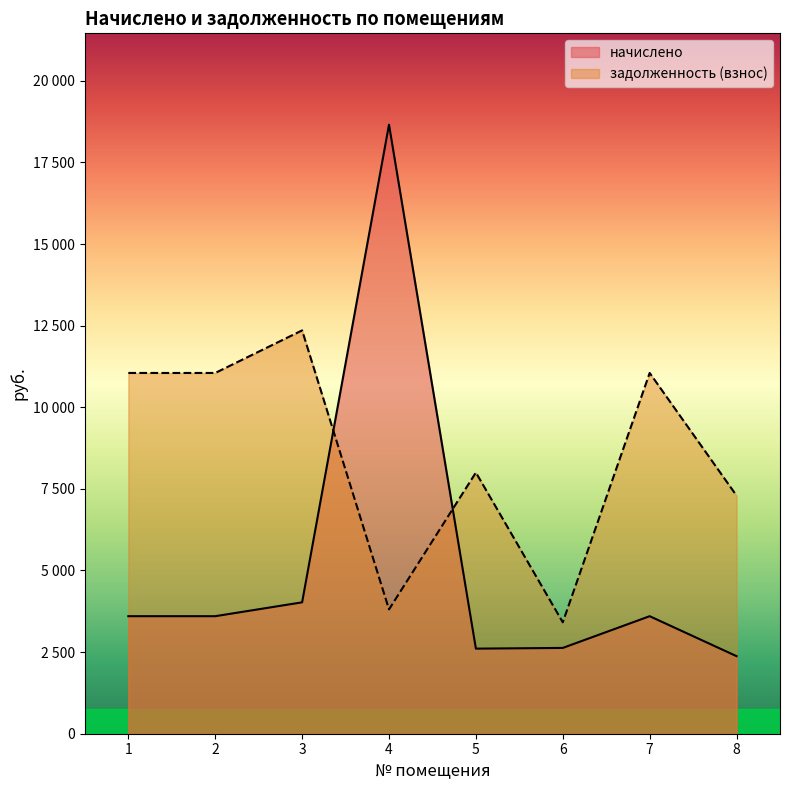

At which category does the chart reach its peak across all series?

4